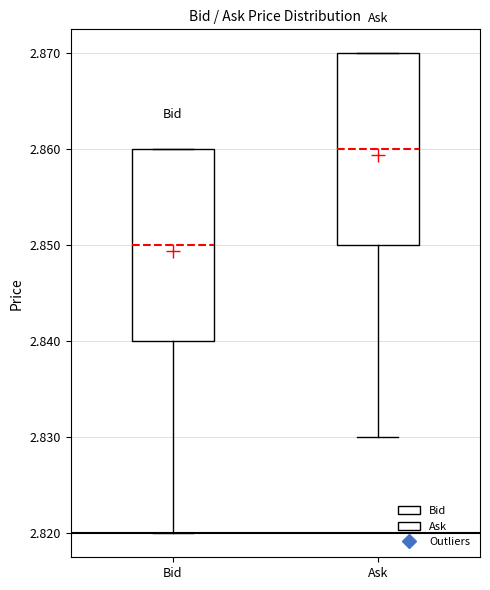

Reading left to right, transcribe this box plot: for each box, give where its median line is, the range the box spans, and where its two whiskers end, as read against the y-axis. The values are not printed on the chart, so give them approximately, as read against the axis.

Bid: median 2.85, box 2.84 to 2.86, whiskers 2.82 to 2.86
Ask: median 2.86, box 2.85 to 2.87, whiskers 2.83 to 2.87